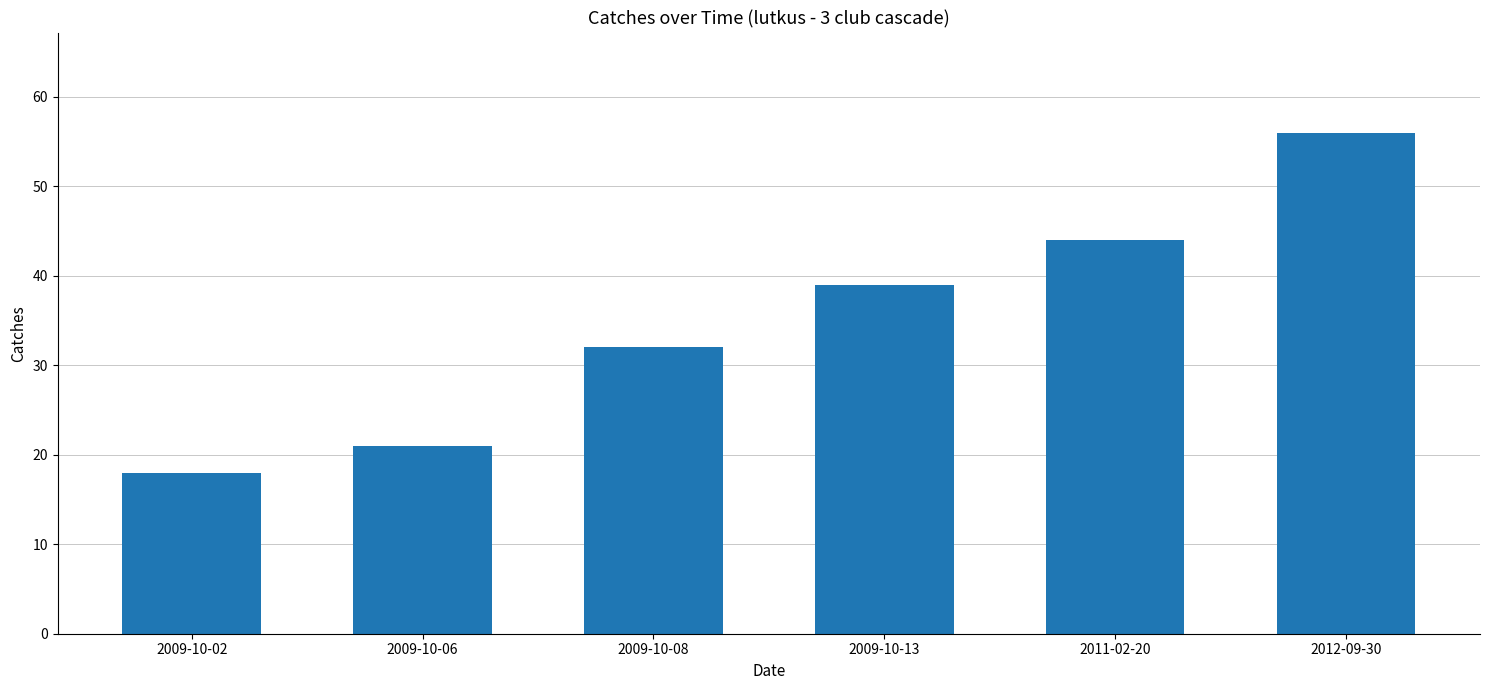

What is the difference between the second highest and minimum values?

26